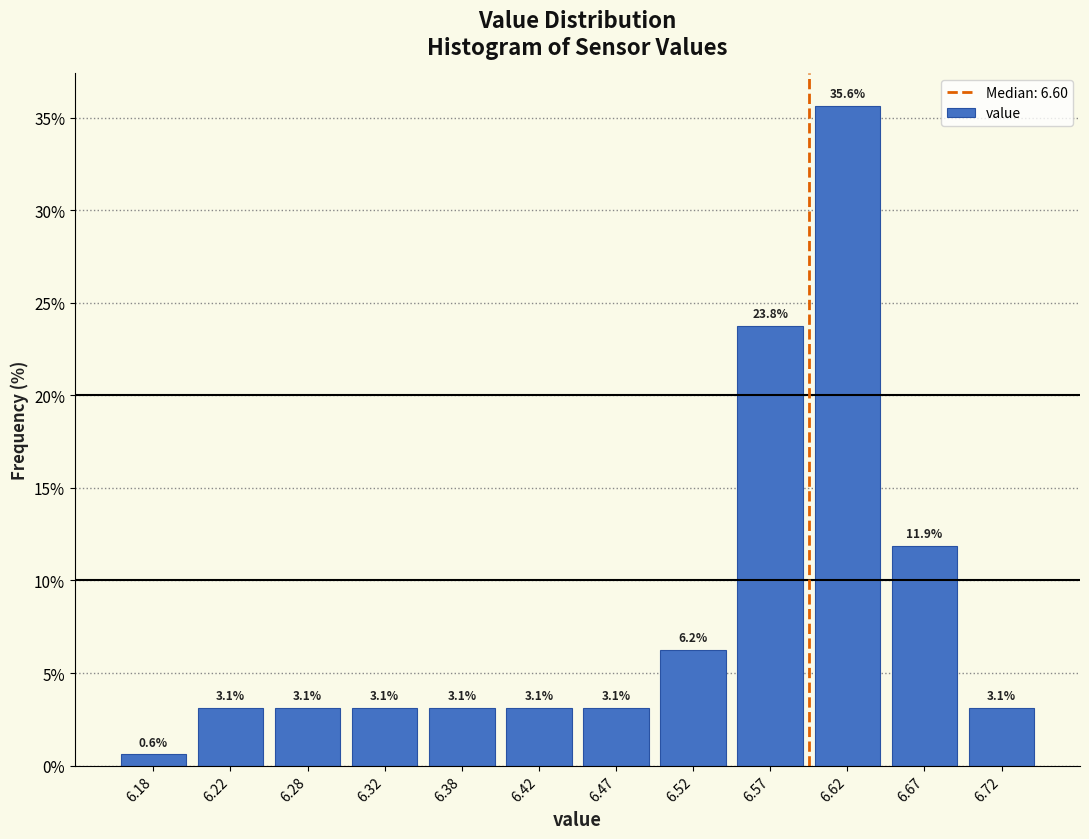

What is the height of the bar covering 6.30 to 6.35 on the x-axis?

3.1